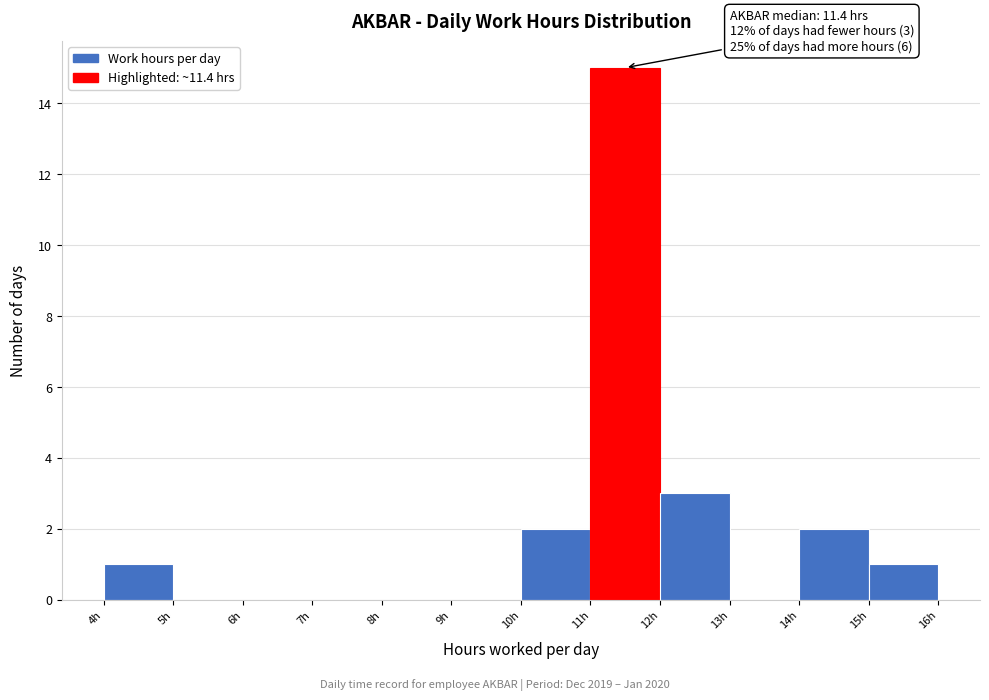

Which range on the x-axis has the tallest bar?

11 to 12